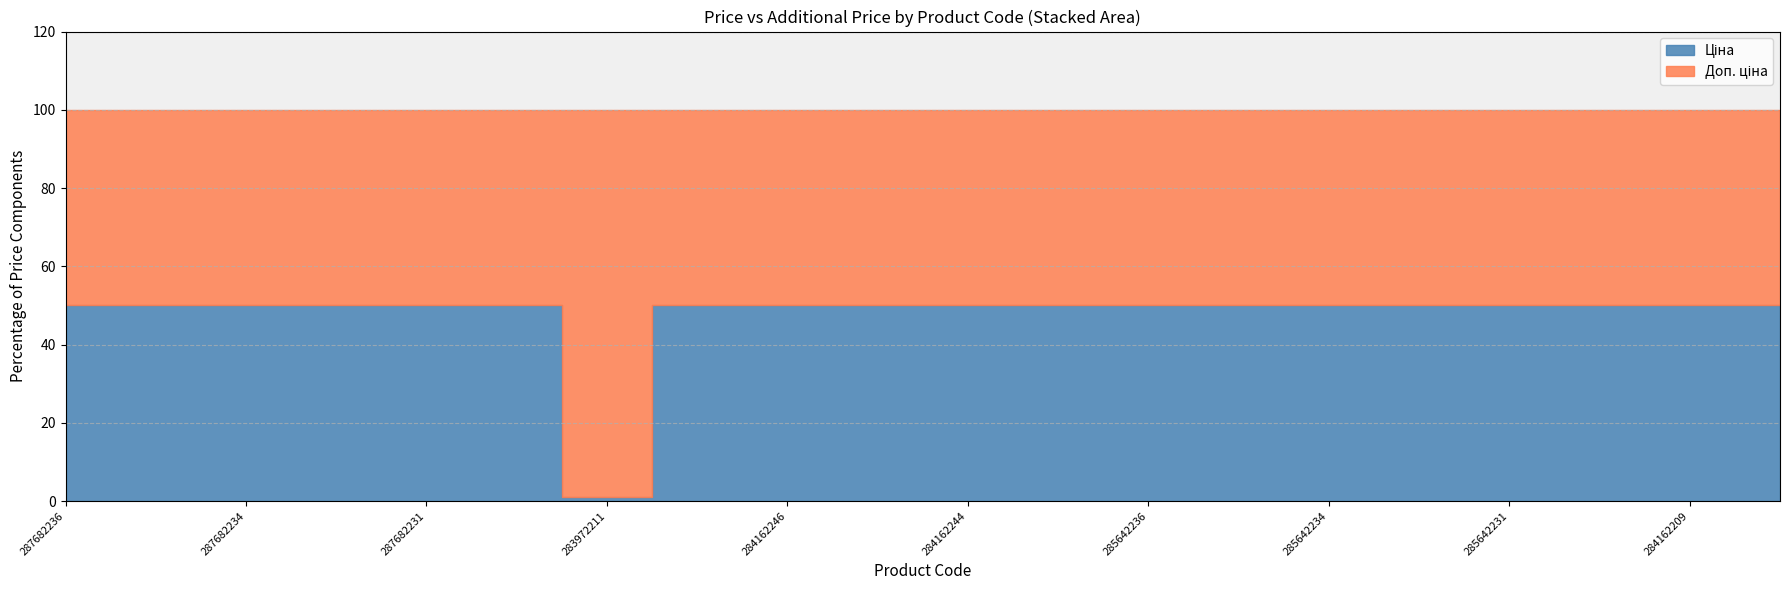

Which series has the widest spread of values?

Ціна